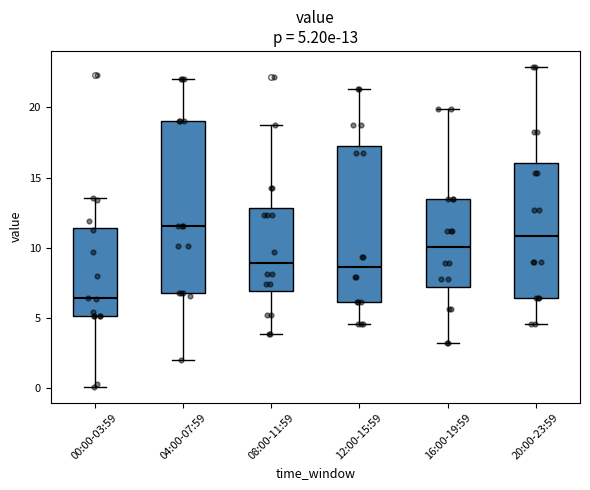

Which box's median line is the highest?

04:00-07:59